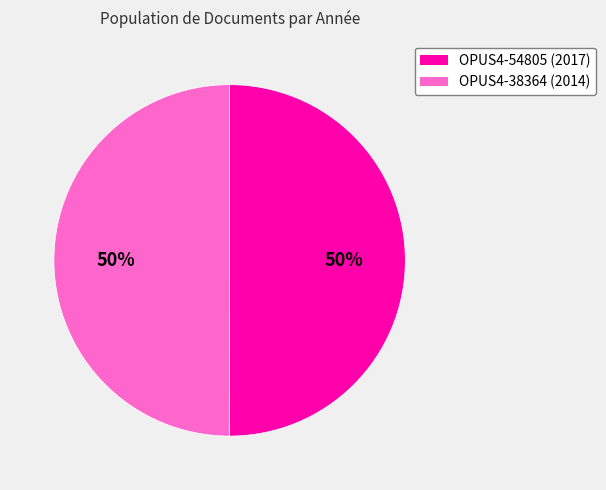

The OPUS4-38364 slice represents 50% of the pie. True or false?

True